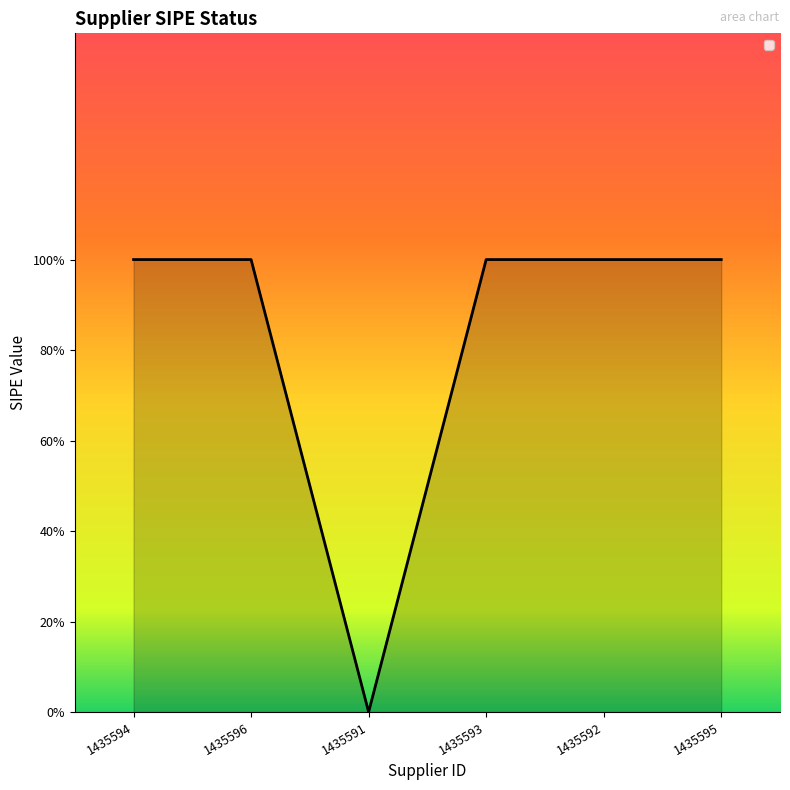

Reading right to left, transcribe all the data shown in this chart.

1	1	1	0	1	1